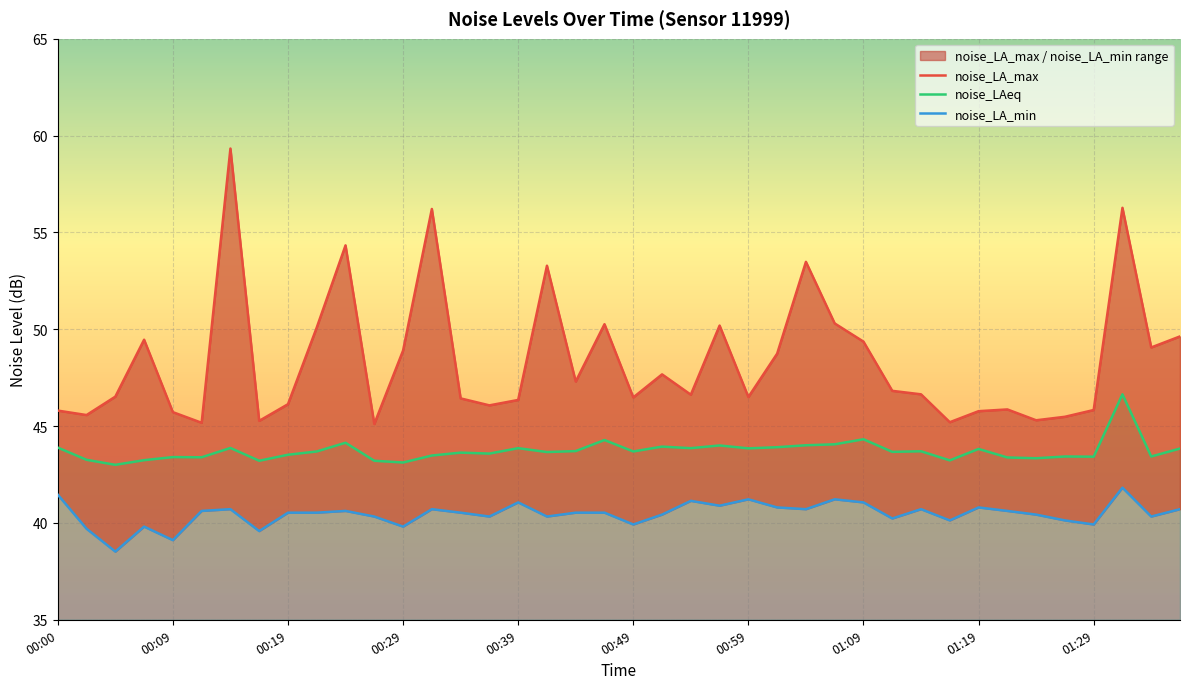

Which category has the lowest value in the noise_LA_max series?

11